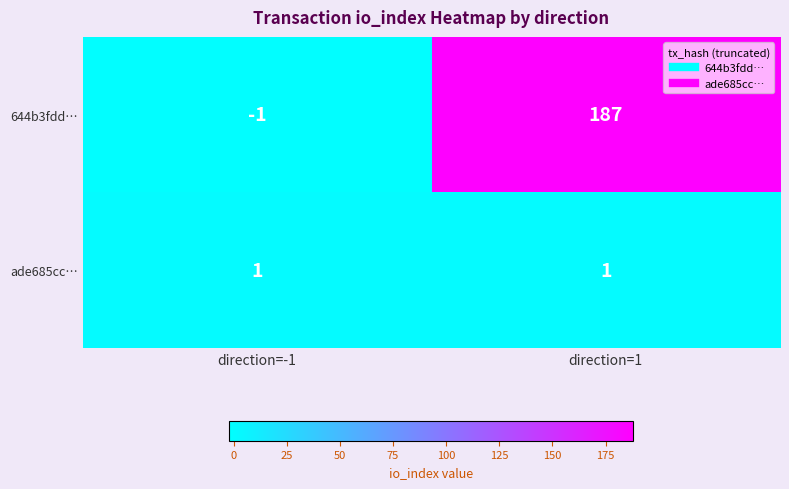

What value does the 644b3fdd… series have at direction=1?

187